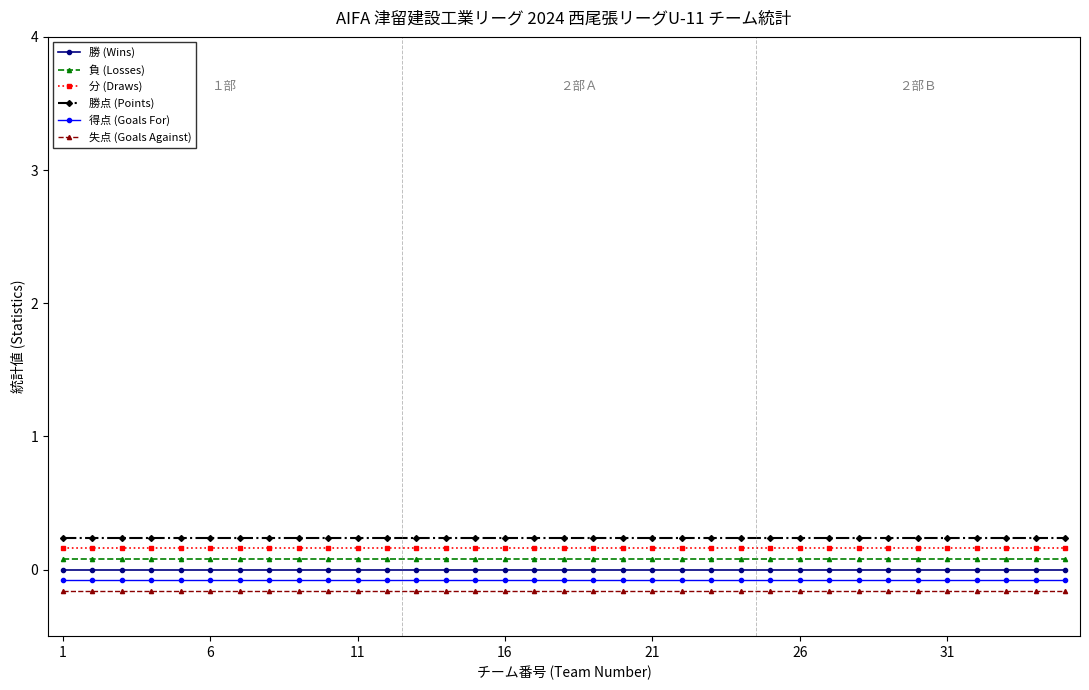

At how many categories does at least one series exceed 0?

35